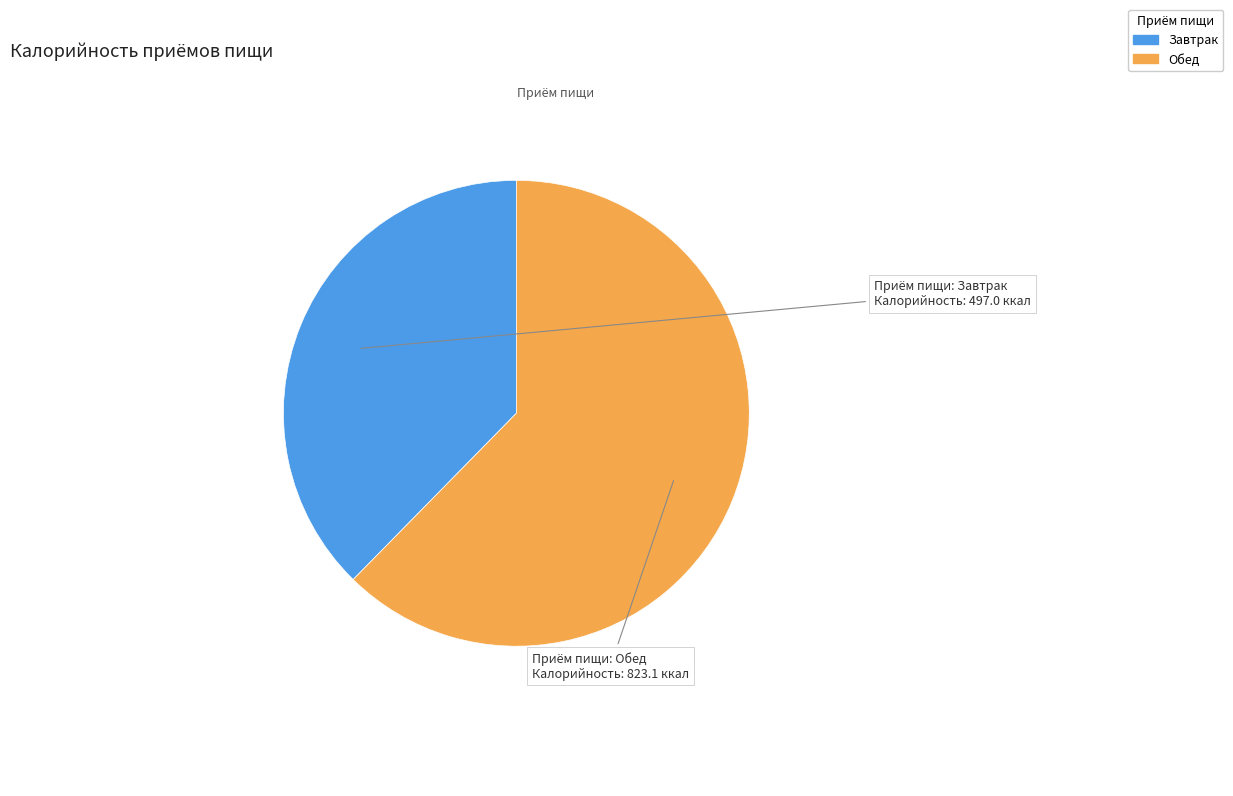

Which category has the smallest portion of the pie?

Завтрак